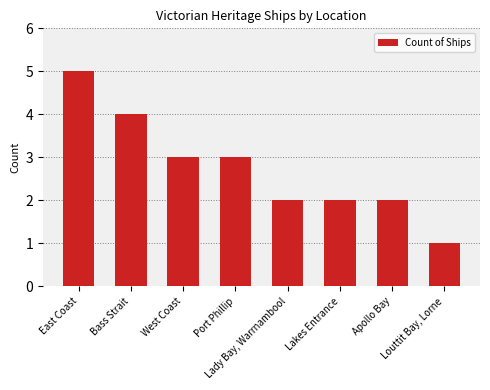

What is the ratio of the value at Bass Strait to the value at Lakes Entrance?

2.0